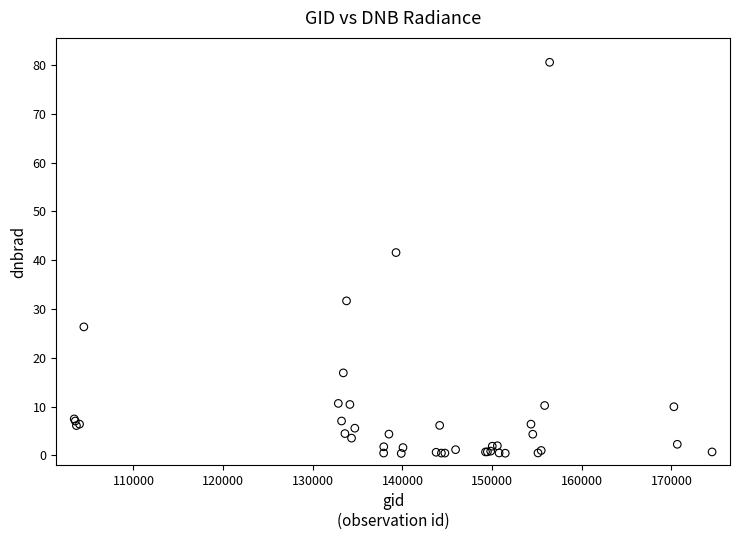

What Y value in the scatter plot is closest to 40?

41.5